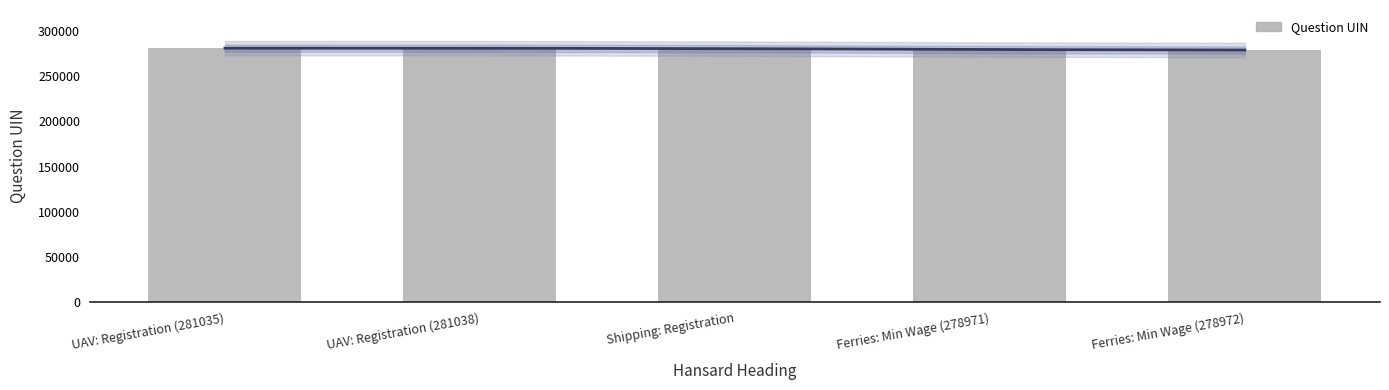

What value does the data have at Ferries: Min Wage (278972), to the nearest 10?

278970